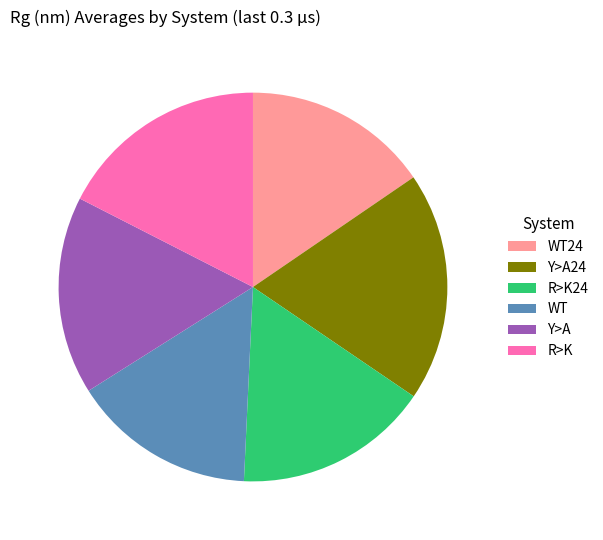

Is there any slice that represents more than half of the pie?

No